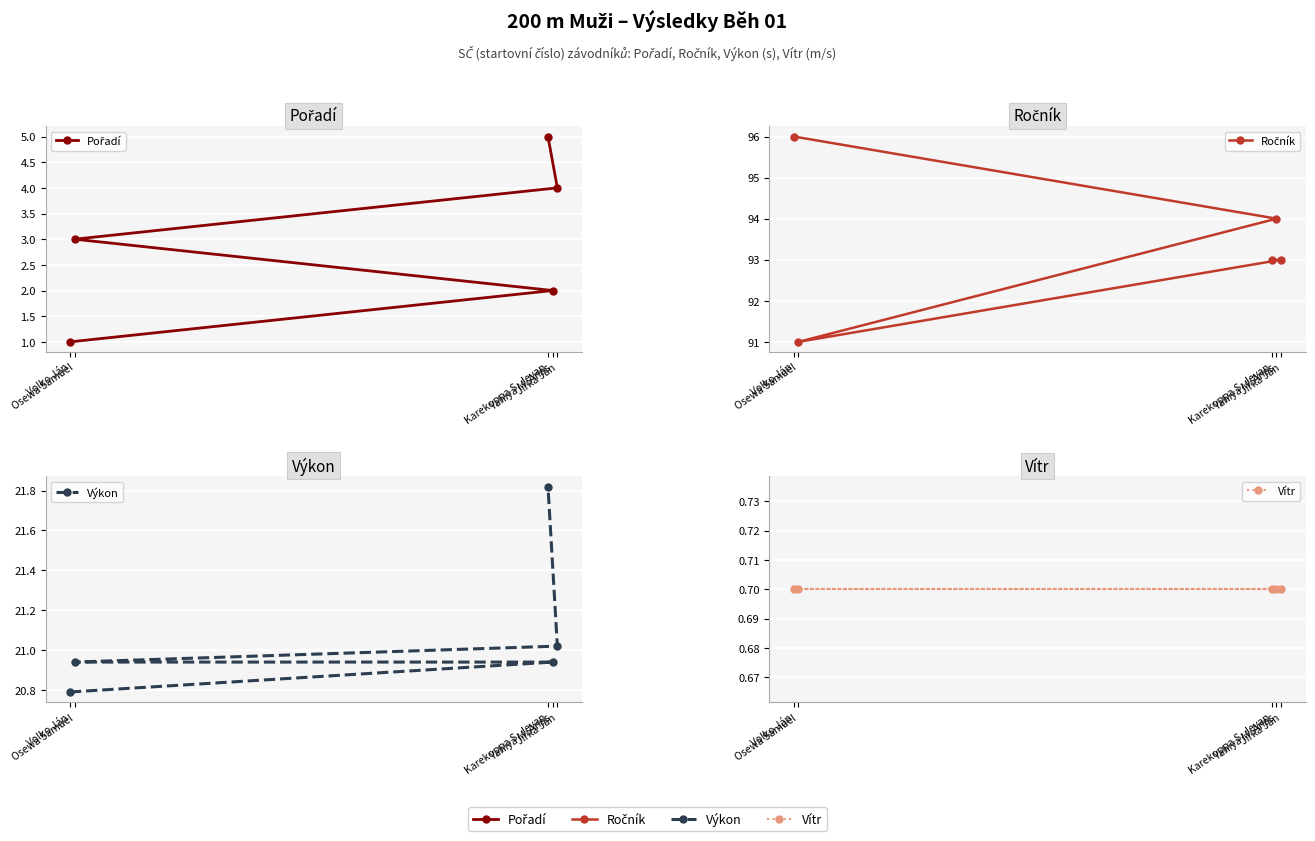

What is the sum of the Ročník values at Volko Ján and Karekoppa S. Jevan?

189.0